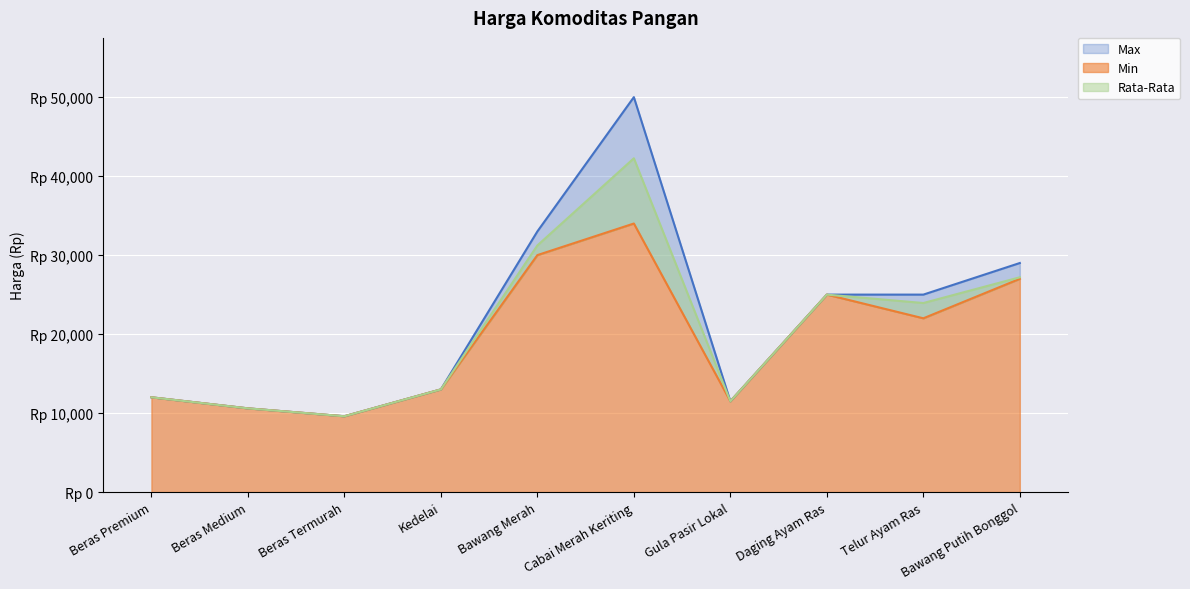

Is the value of Min at Beras Medium greater than the value of Max at Beras Termurah?

Yes